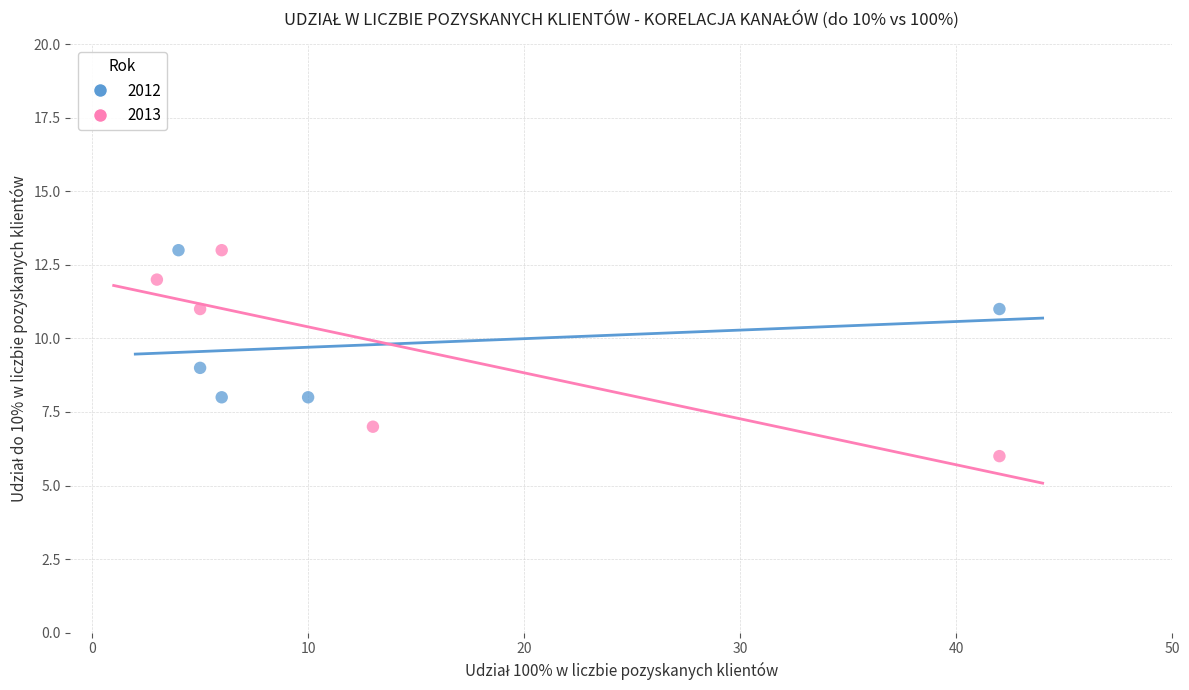

Which series has the largest Y range (max minus min)?

2013